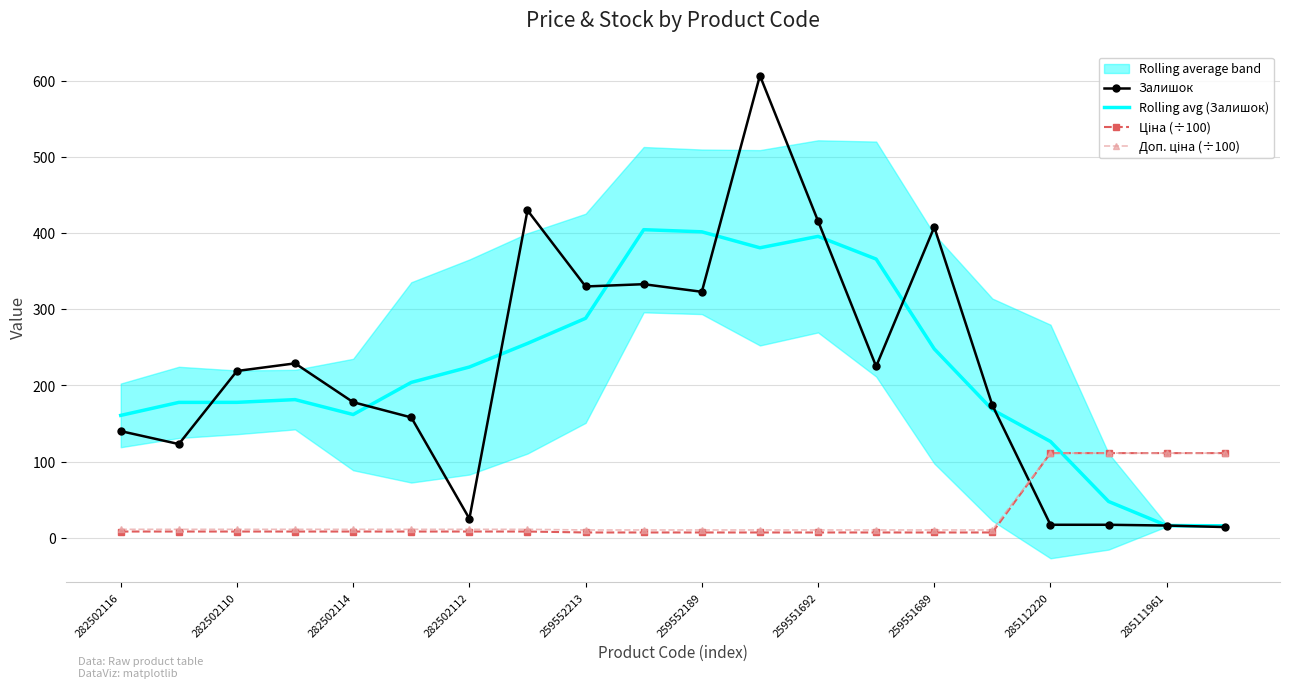

What is the average value of the Ціна (÷100) series?

28.2